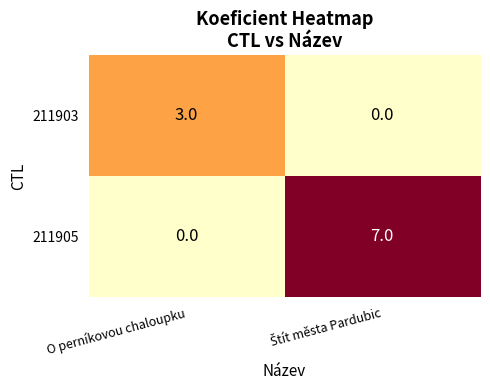

Reading right to left, list all the values displayed in this chart.

211903: 0	3
211905: 7	0